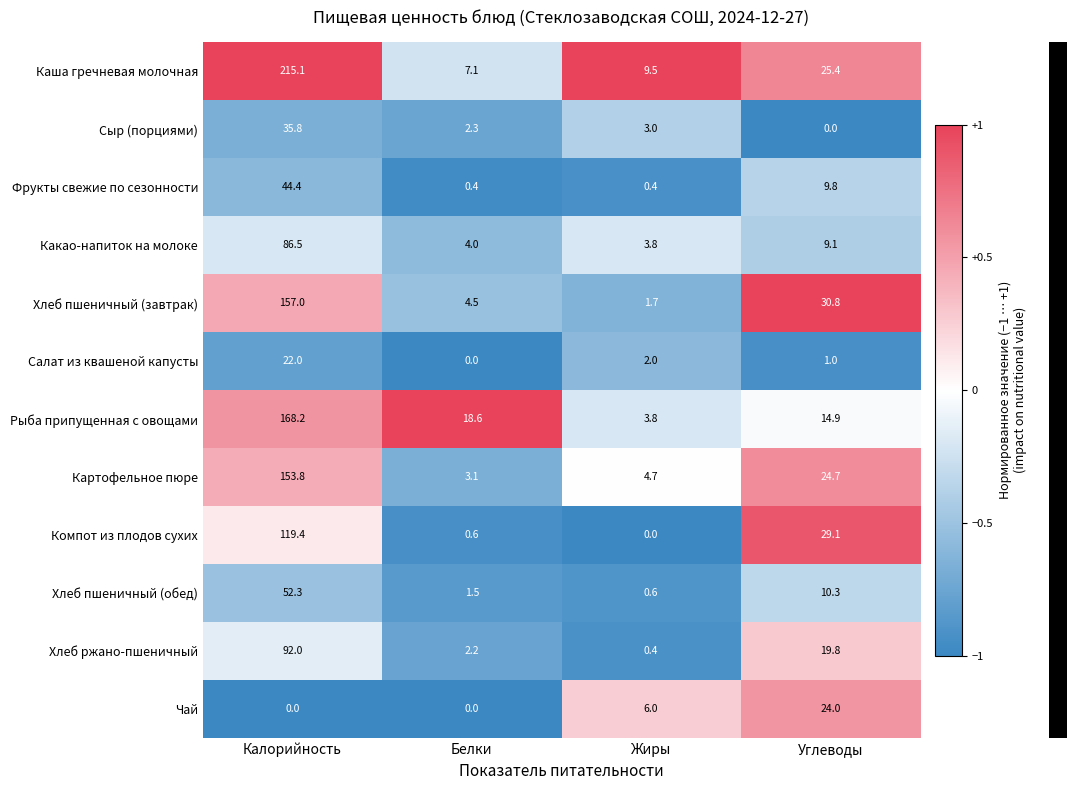

Which category has the highest value across all series?

Калорийность